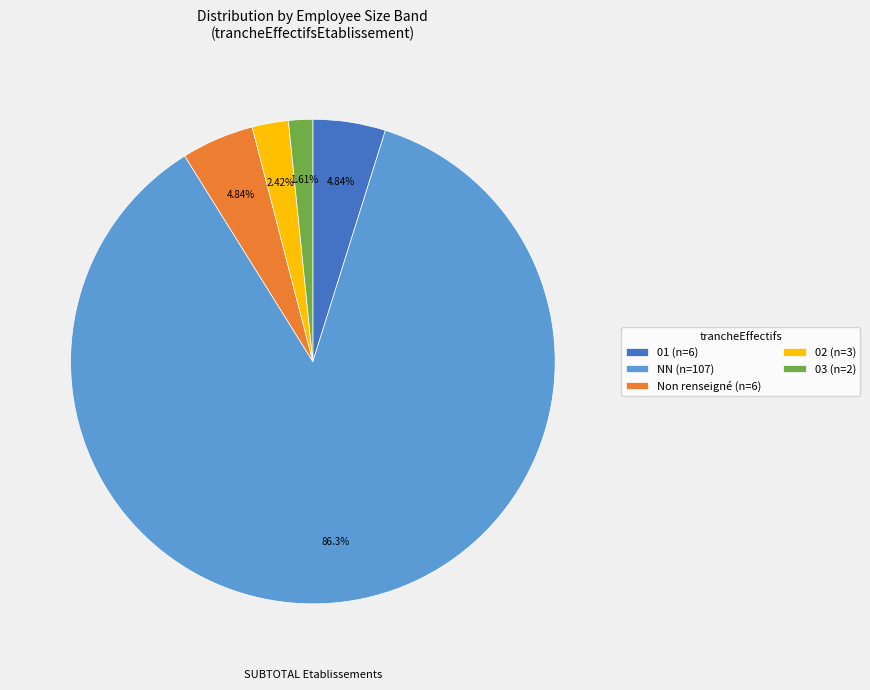

Between NN (n=107) and 02 (n=3), which is larger?

NN (n=107)